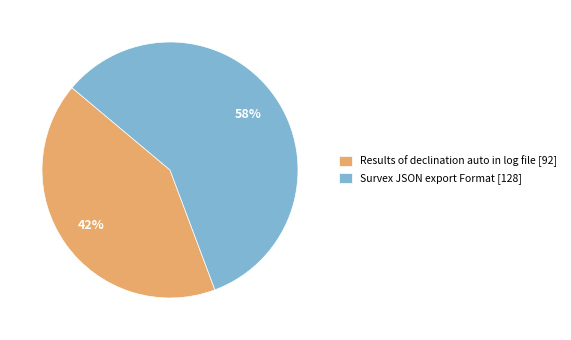

Do Results of declination auto in log file [92] and Survex JSON export Format [128] together represent more than half of the pie?

Yes